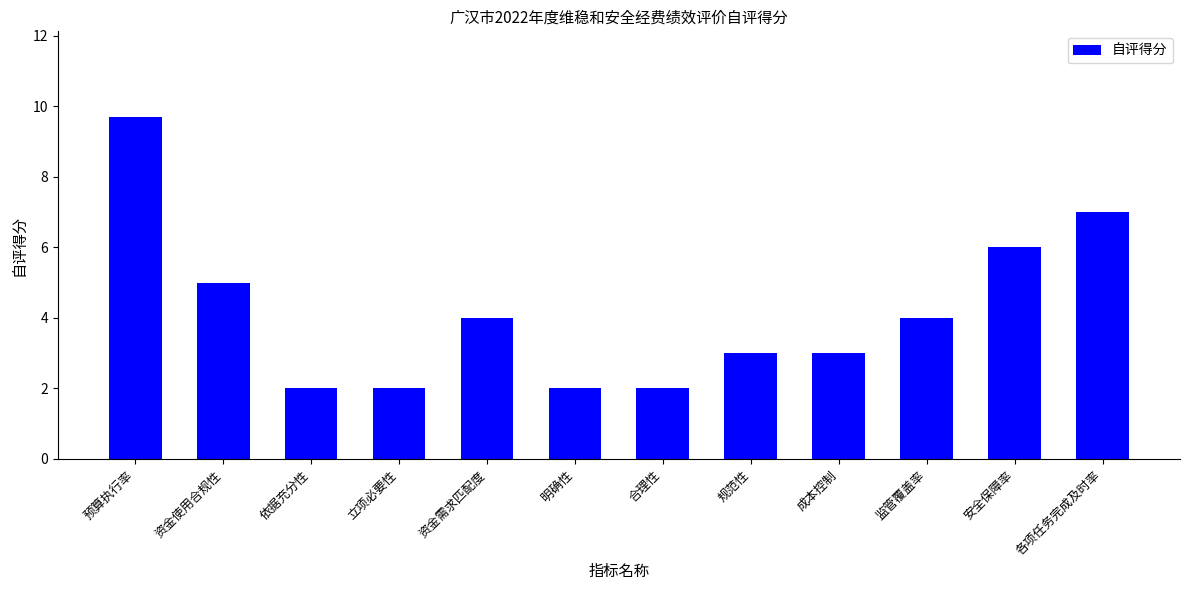

What is the difference between the second highest and minimum values?

5.0